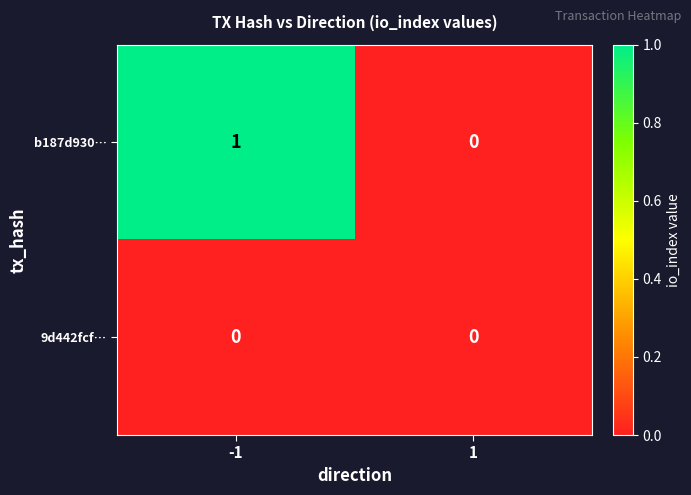

How many distinct data groups are displayed?

2